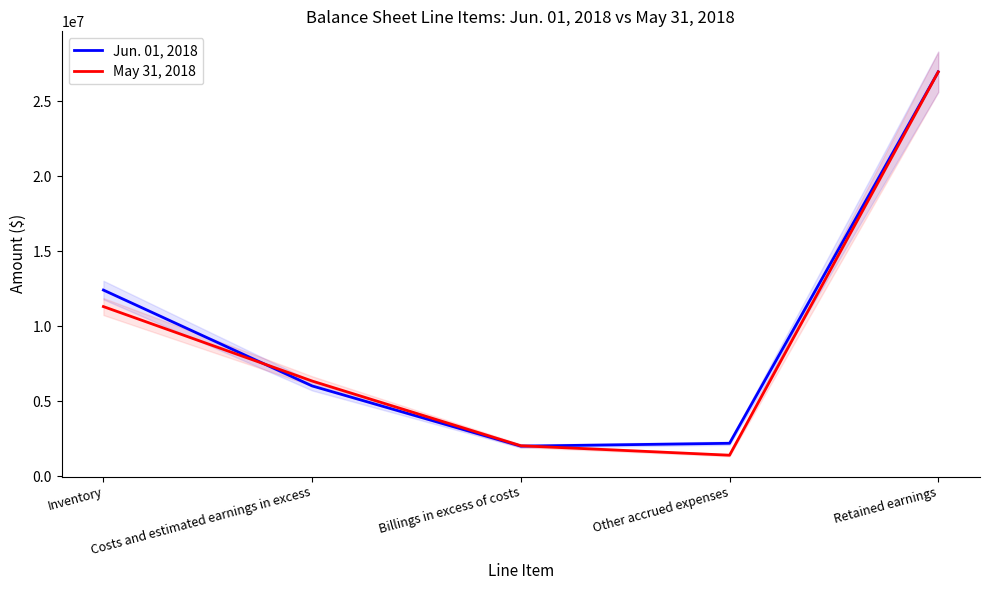

What position from the right is Inventory?

5